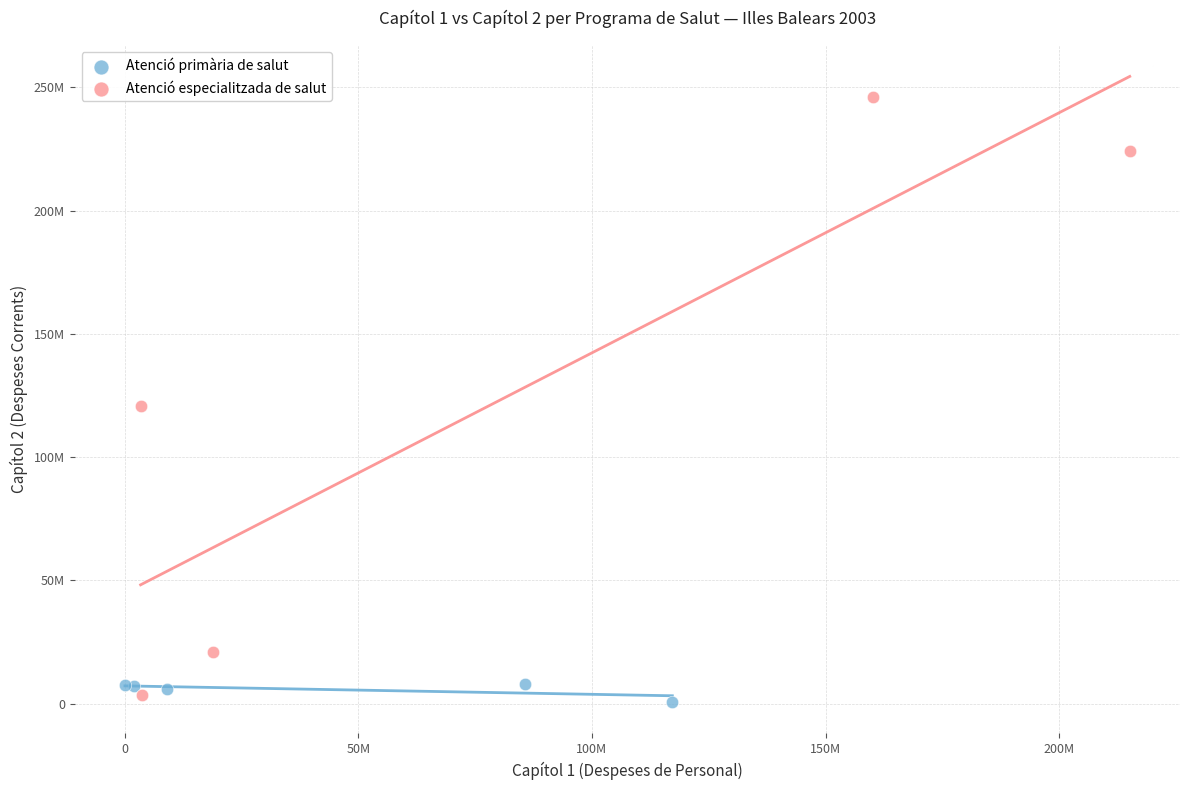

What are all the series names shown in the legend?

Atenció primària de salut, Atenció especialitzada de salut